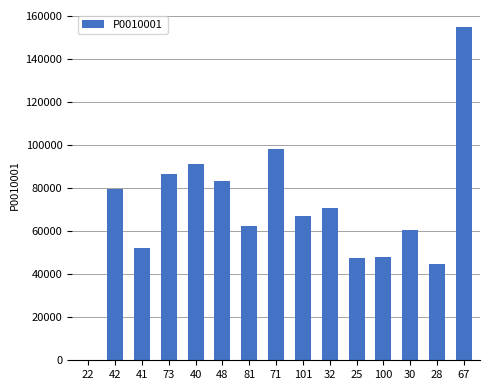

At which label does the data first exceed 67065?

42